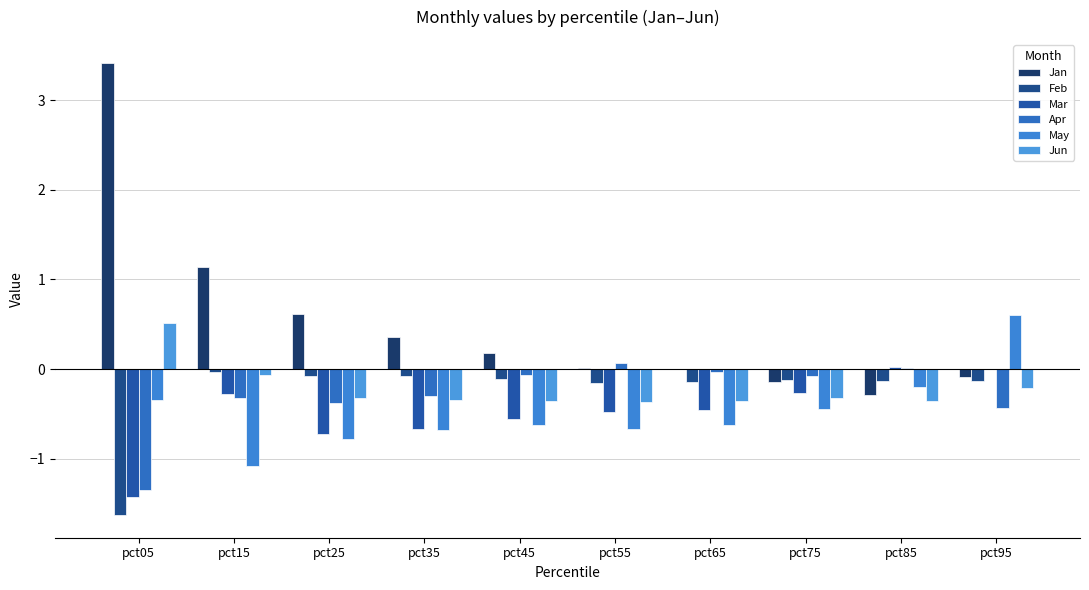

At pct95, list the series in order from smallest to largest.

Apr, Jun, Feb, Jan, Mar, May